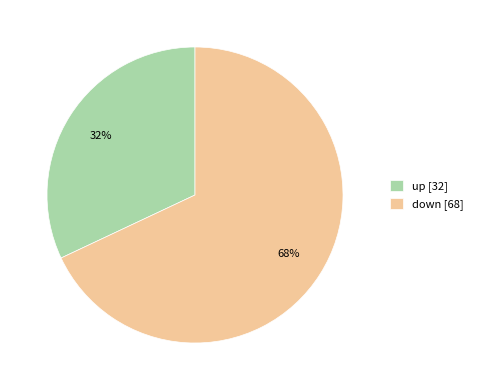

Is it true that down is 88% of the pie?

False